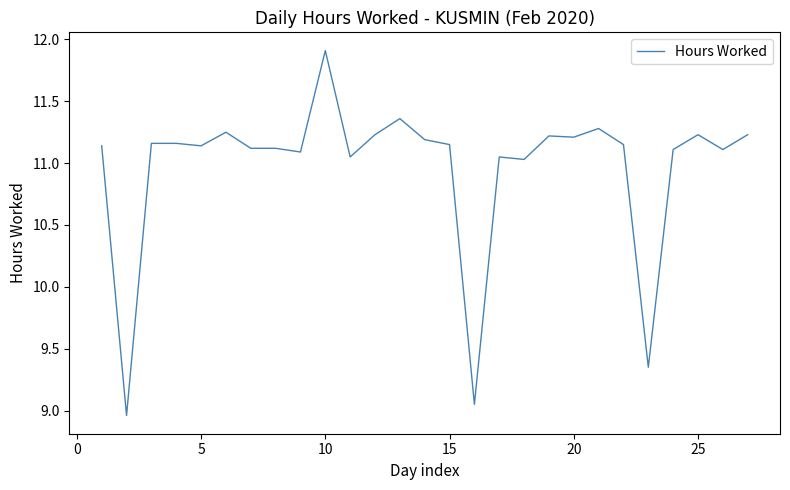

Which category has the highest value across all series?

10